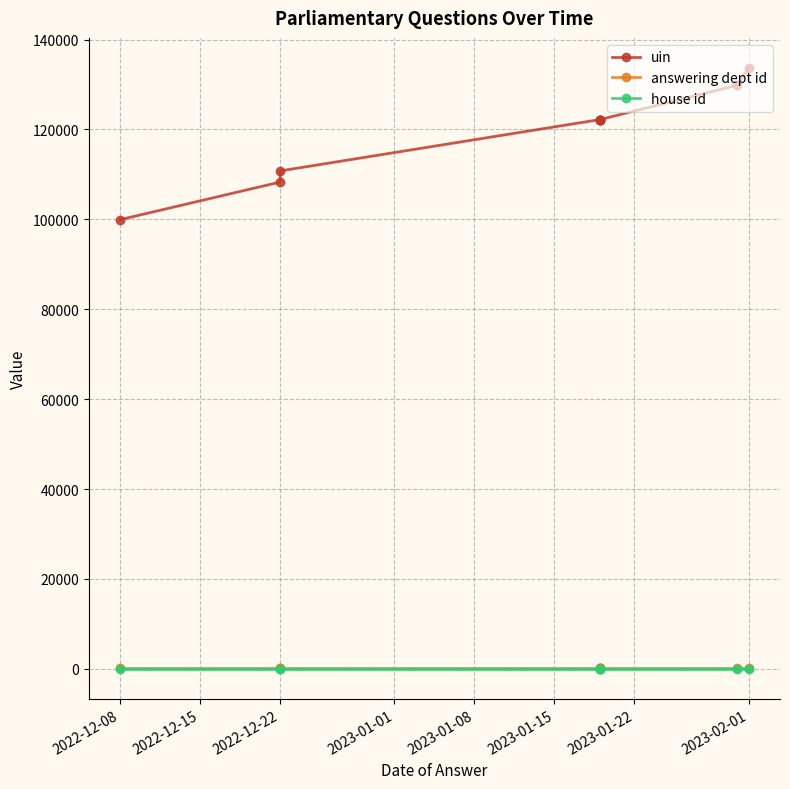

True or false: house id has more than 0 points higher than both neighbors.

False